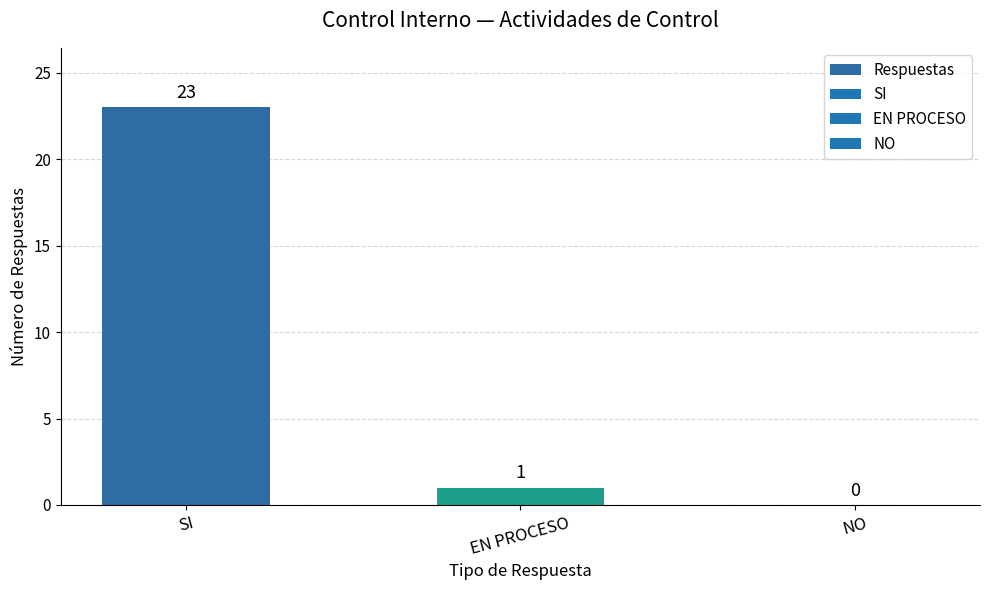

What is the greatest value displayed?

23